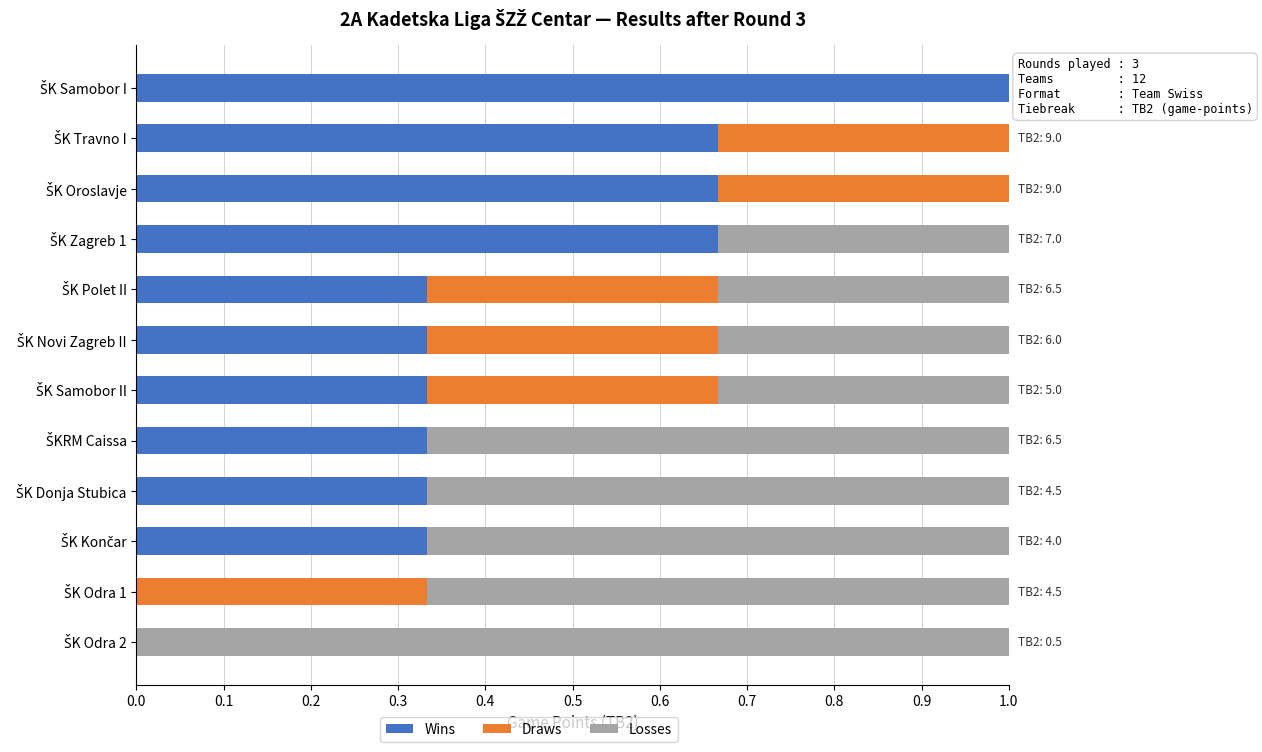

What is the highest value of the Wins series?

1.0